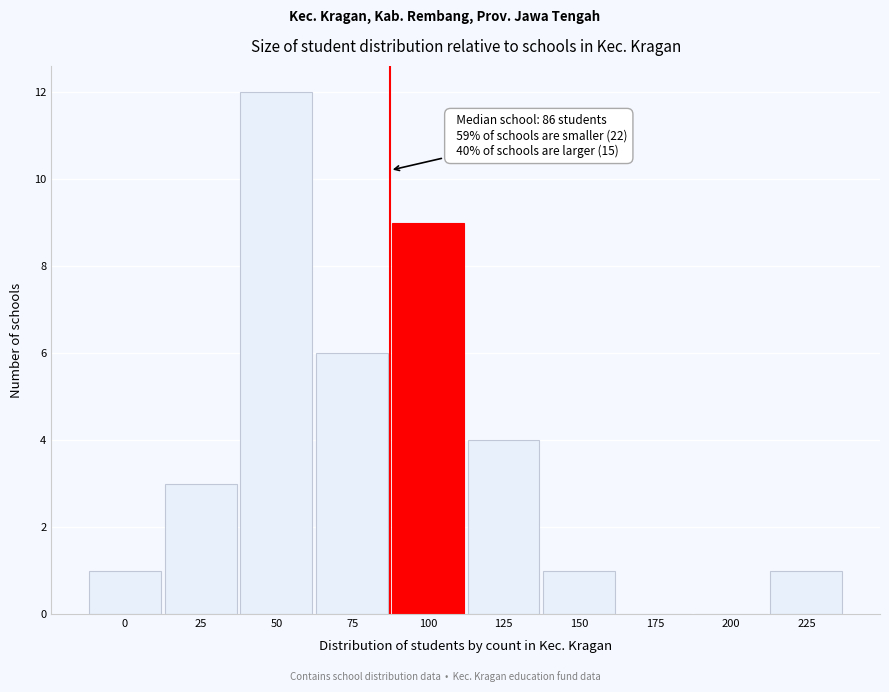

Reading right to left, what are all the values shown in this chart?

225=1	200=0	175=0	150=1	125=4	100=9	75=6	50=12	25=3	0=1